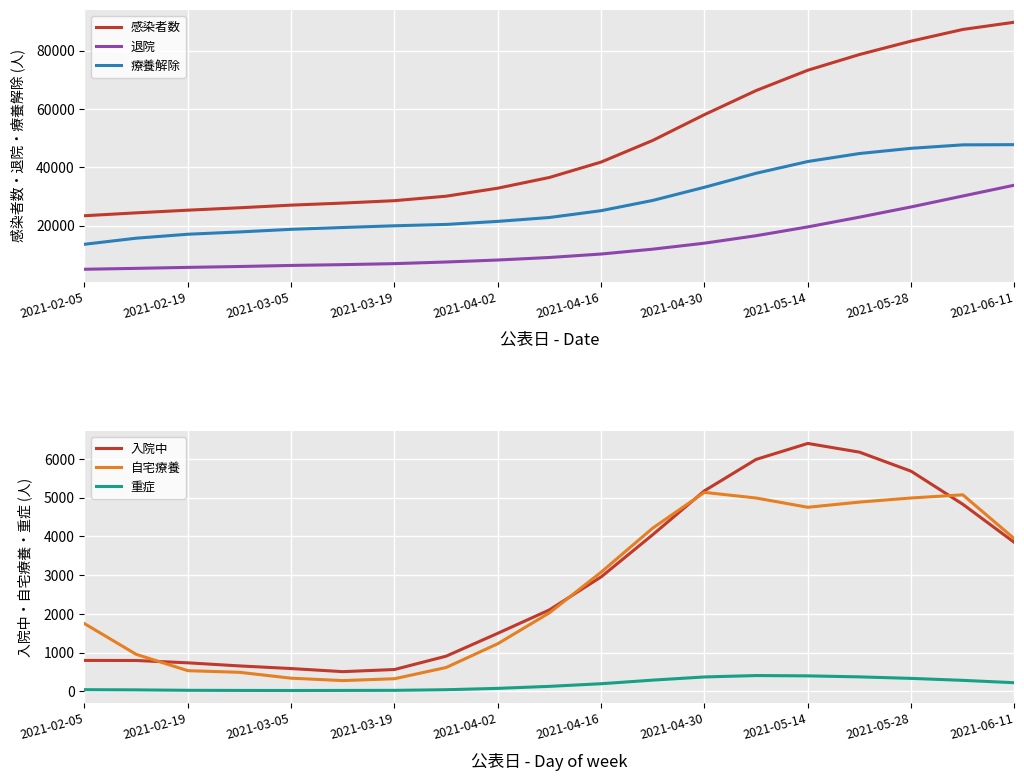

What is the maximum value for 感染者数?

89768